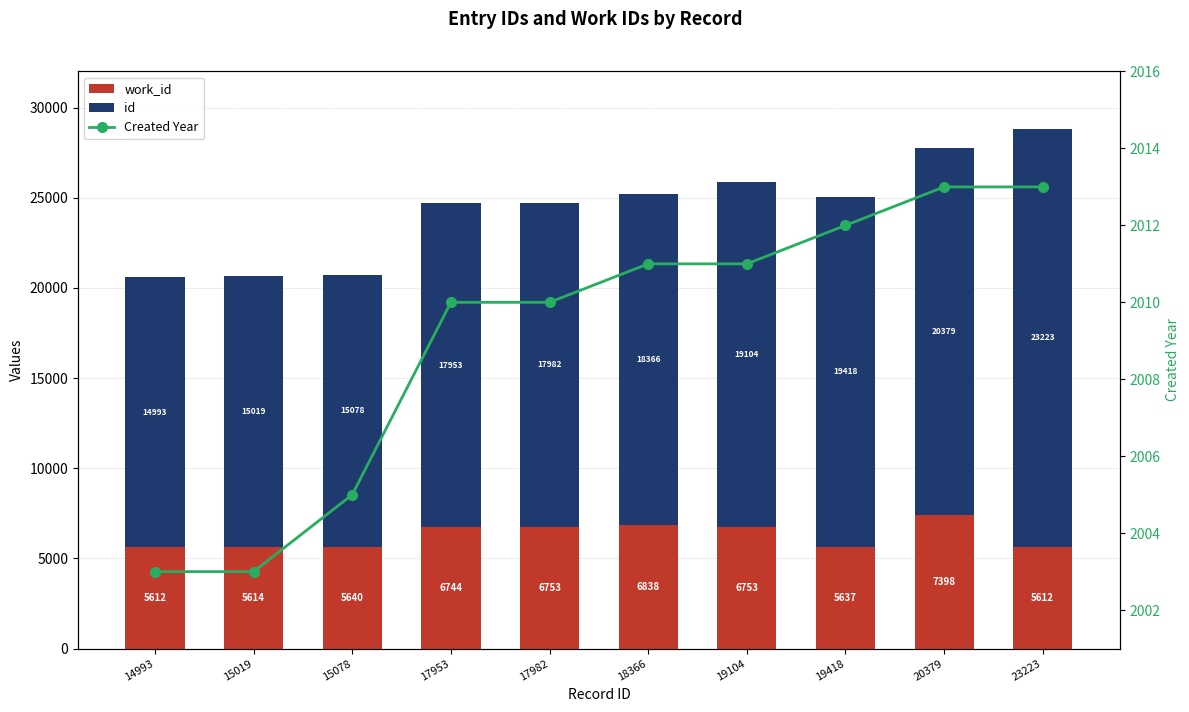

At how many categories does at least one series exceed 18681?

4